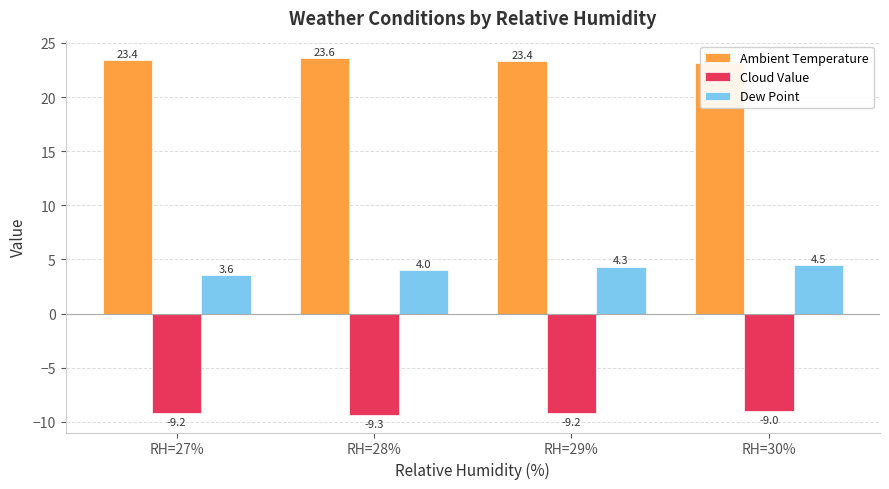

What position from the left is RH=30%?

4